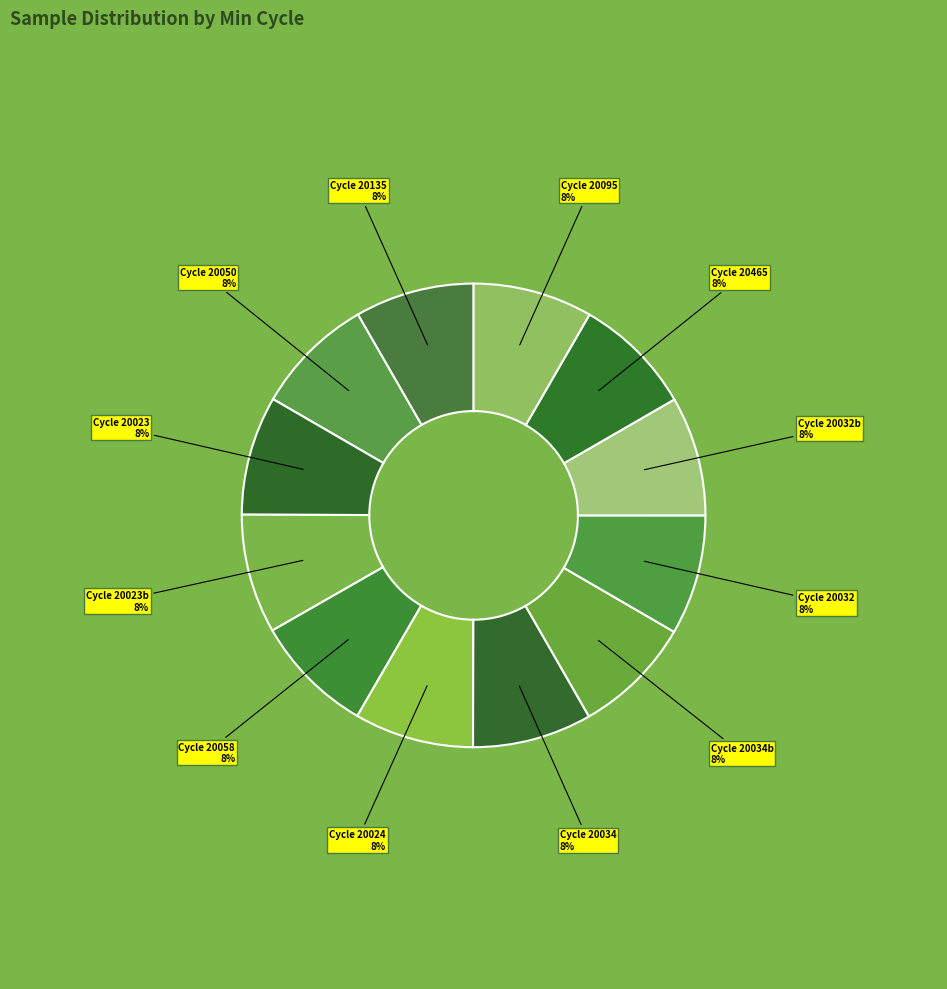

What percentage is the Cycle 20058 slice, to the nearest percent?

8%